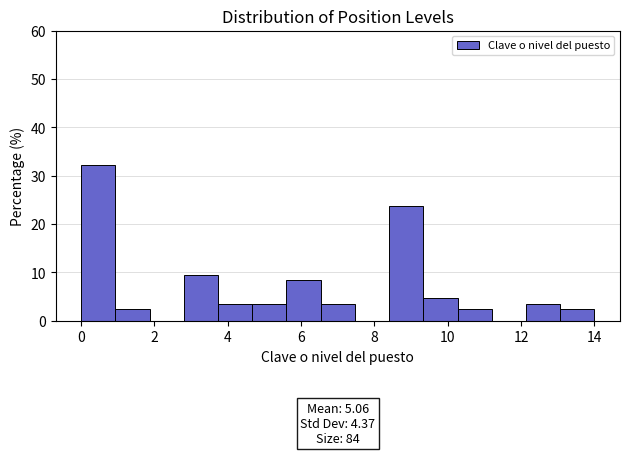

Which range on the x-axis has the tallest bar?

0.0 to 1.0